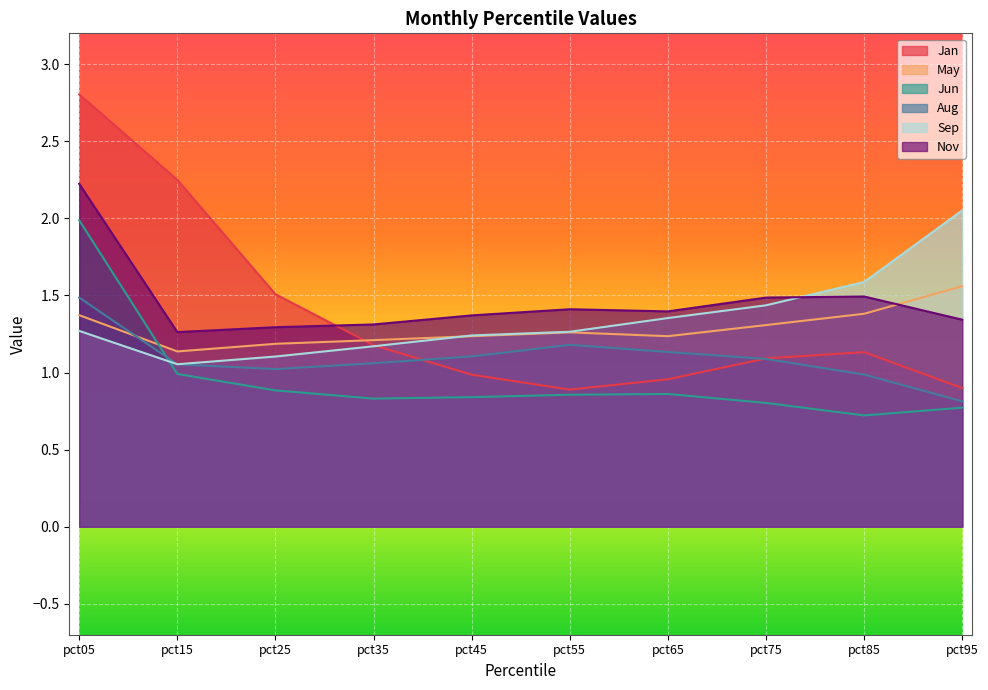

Between pct55 and pct05, which is larger?

pct05